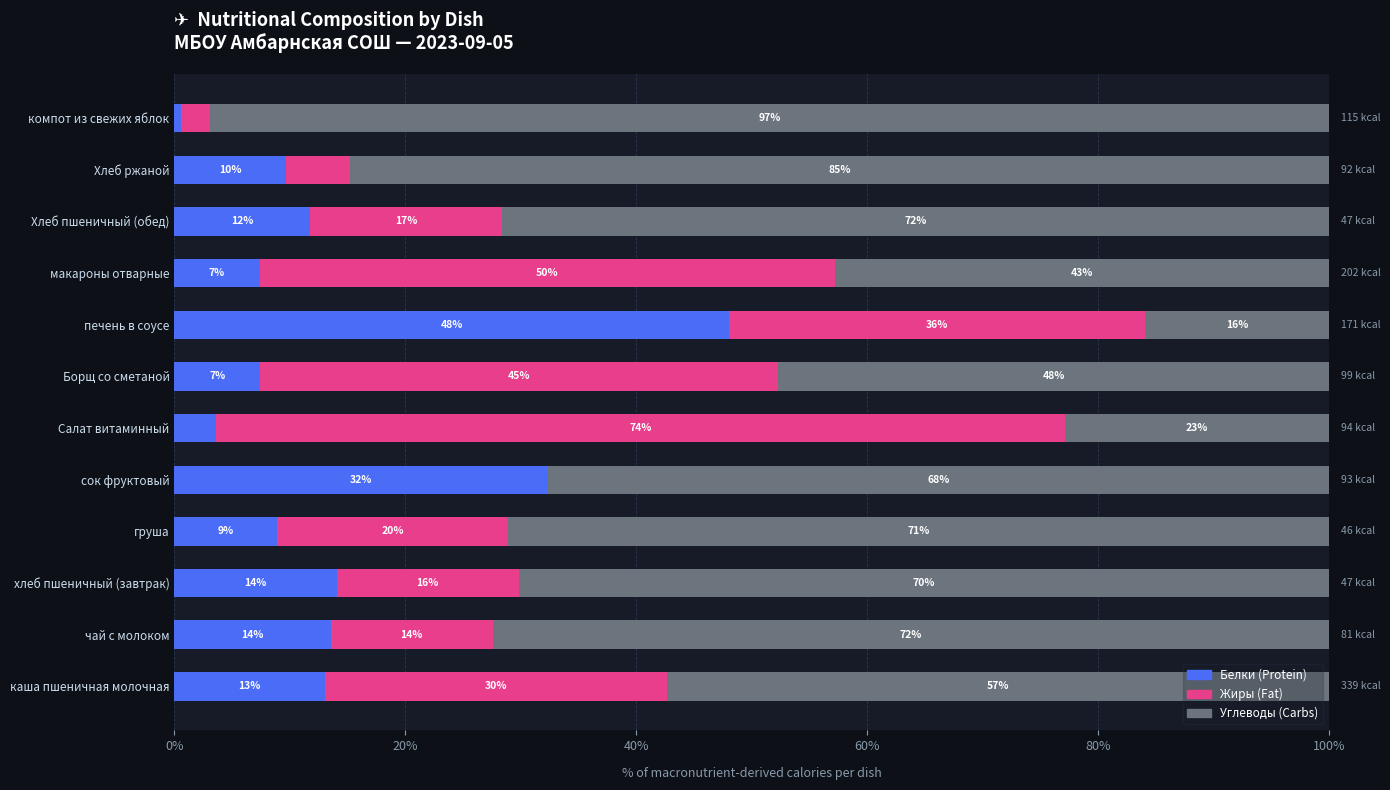

What is the total value across all series at чай с молоком?

100.0